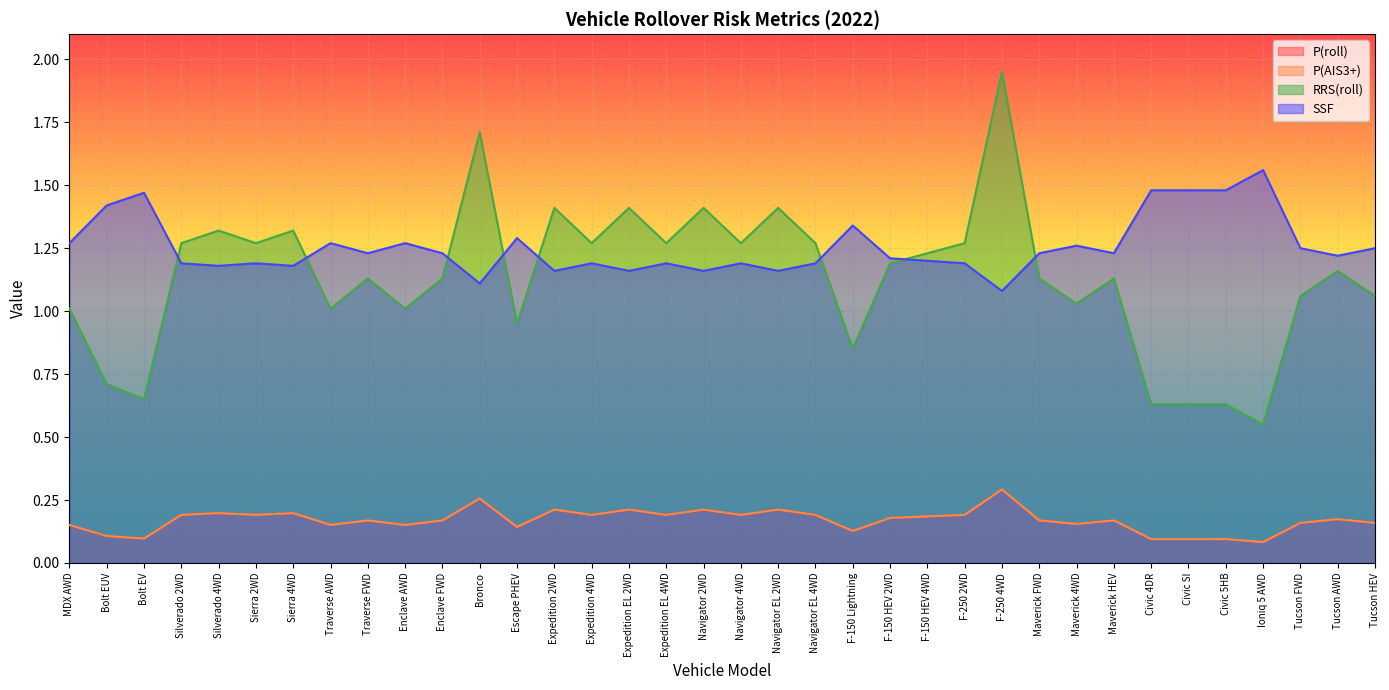

True or false: P(roll) and RRS(roll) intersect in this chart.

False